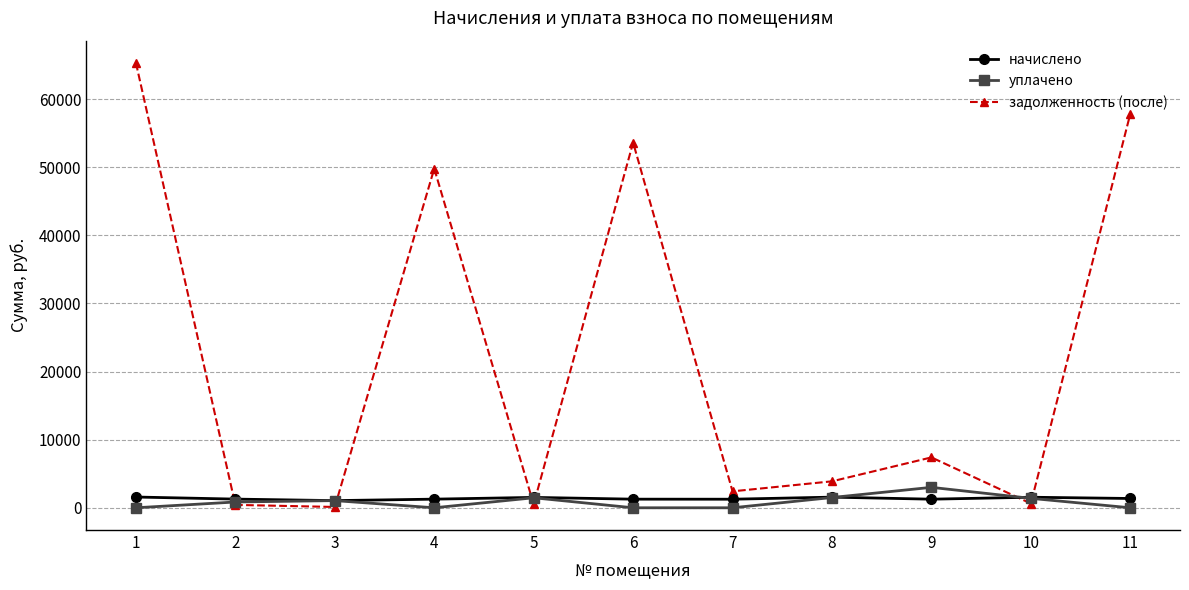

What is the difference between the maximum and second lowest values in the уплачено series?

3000.0